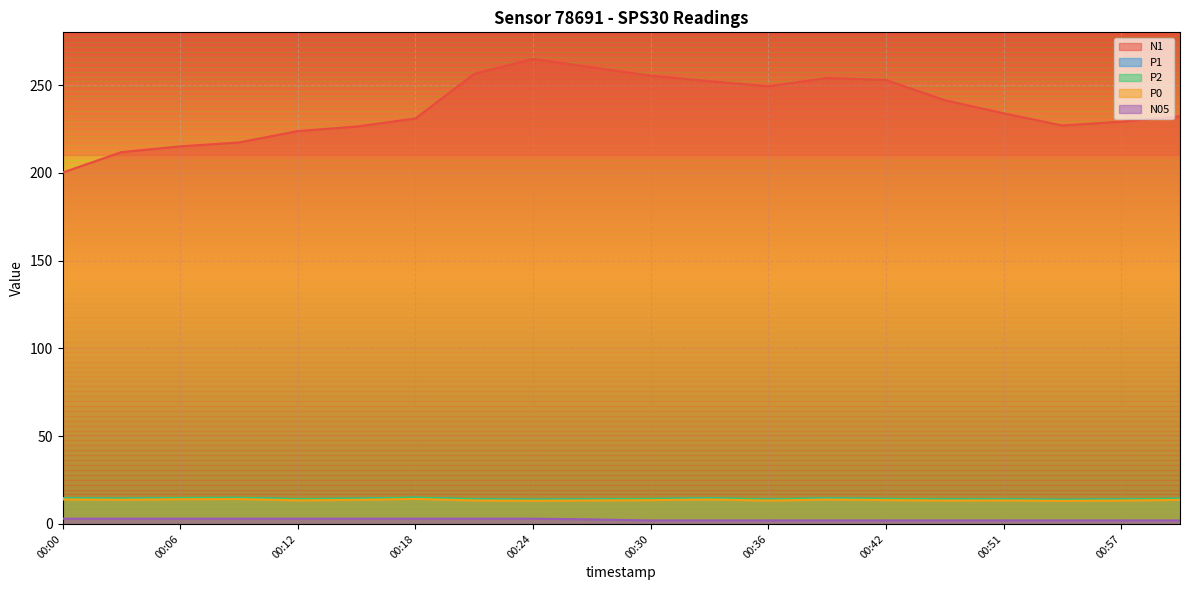

Is the value of N1 at 00:57 greater than the value of P0 at 00:54?

Yes